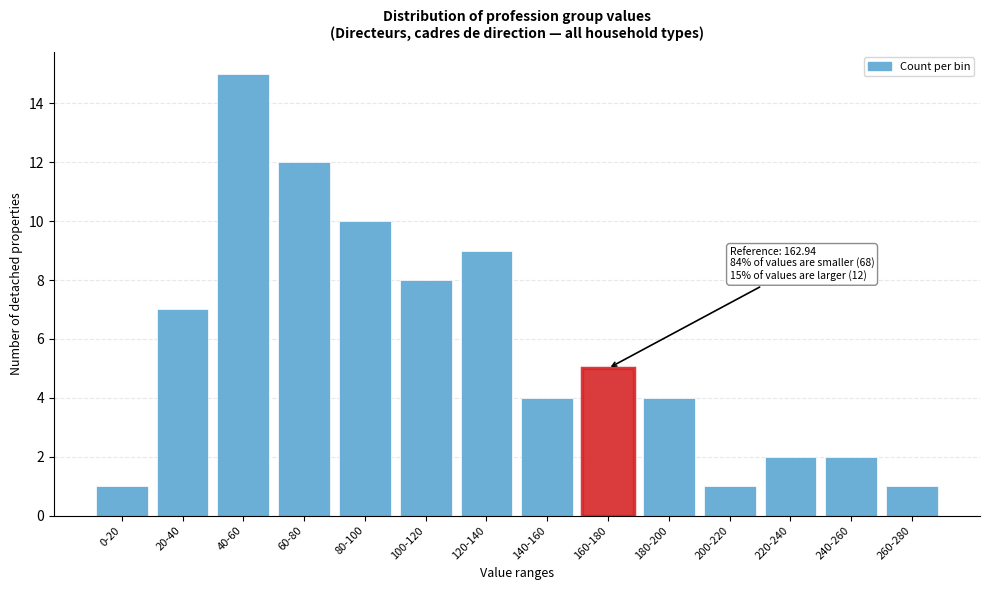

Reading right to left, transcribe all the data shown in this chart.

260-280=1	240-260=2	220-240=2	200-220=1	180-200=4	160-180=5	140-160=4	120-140=9	100-120=8	80-100=10	60-80=12	40-60=15	20-40=7	0-20=1